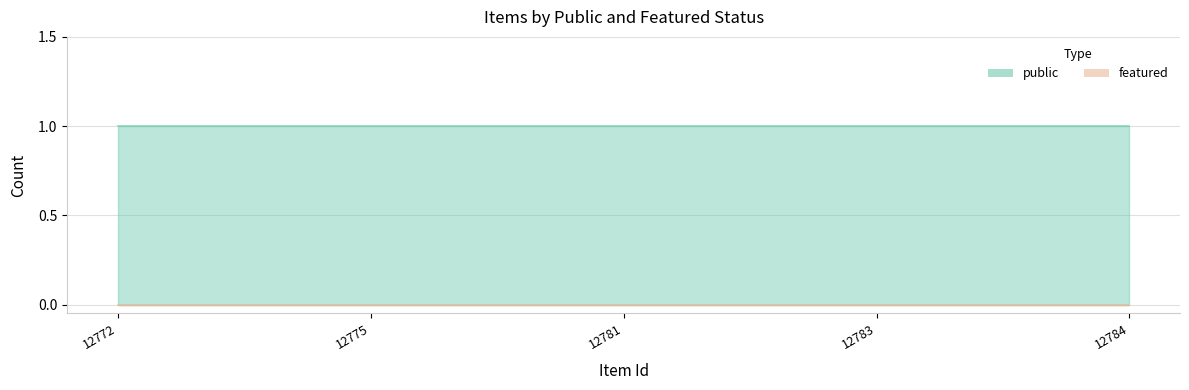

Reading right to left, transcribe all the data shown in this chart.

public: 1	1	1	1	1
featured: 0	0	0	0	0